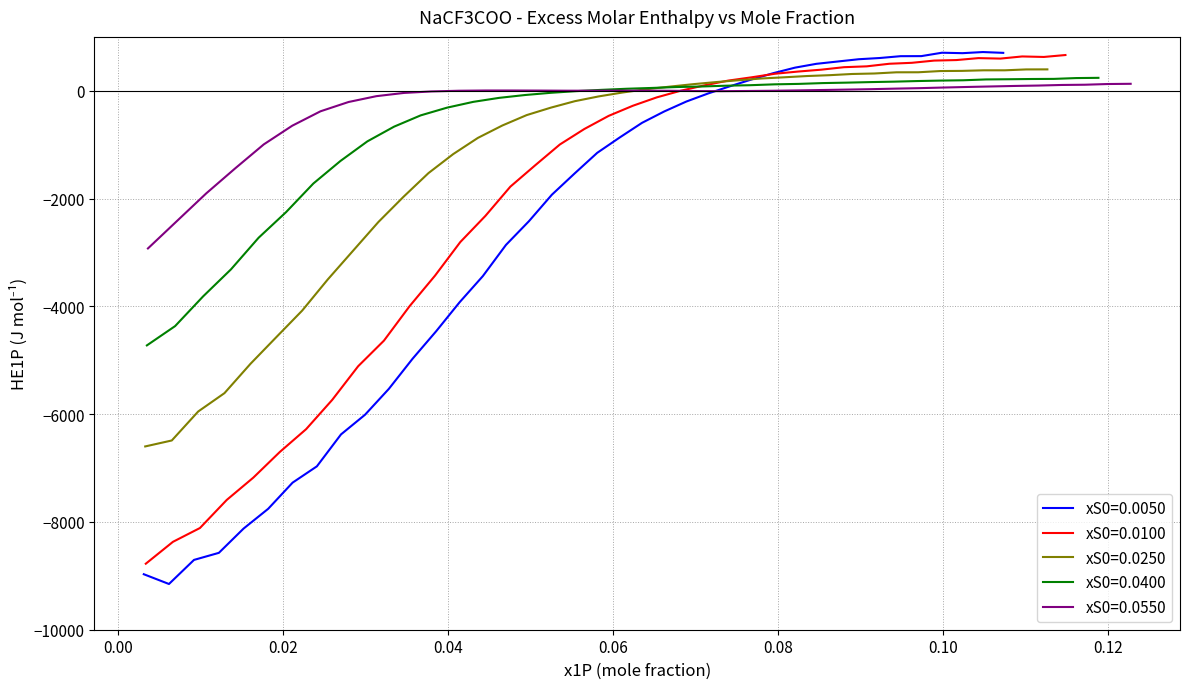

What is the lowest value of the xS0=0.0550 series?

-2925.4